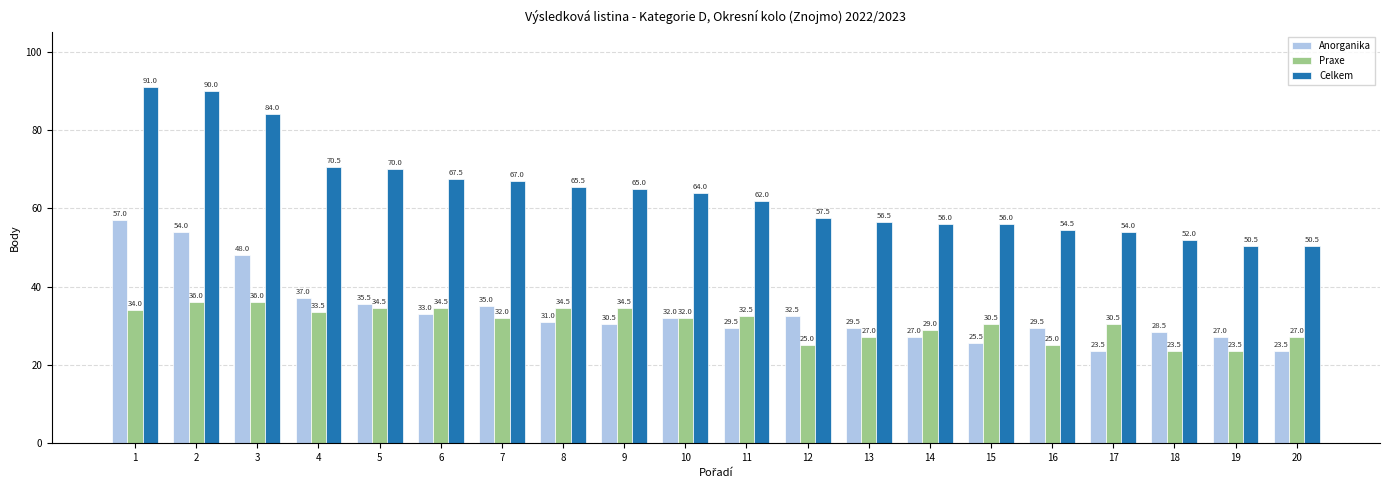

At how many categories does at least one series exceed 28?

20